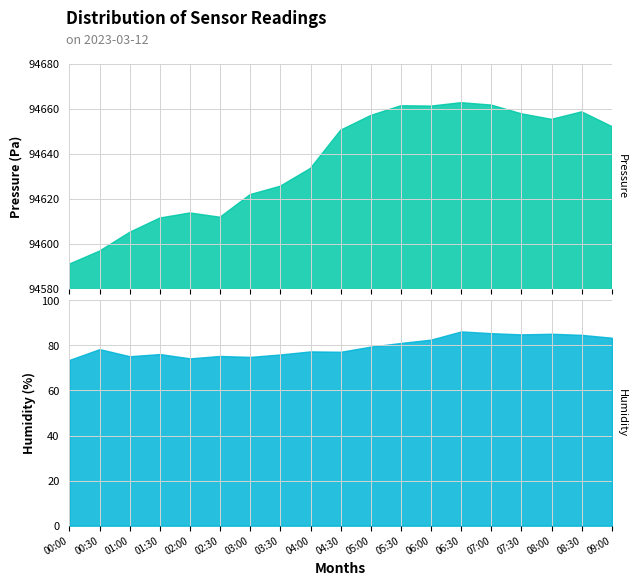

At how many categories does at least one series exceed 90674?

19